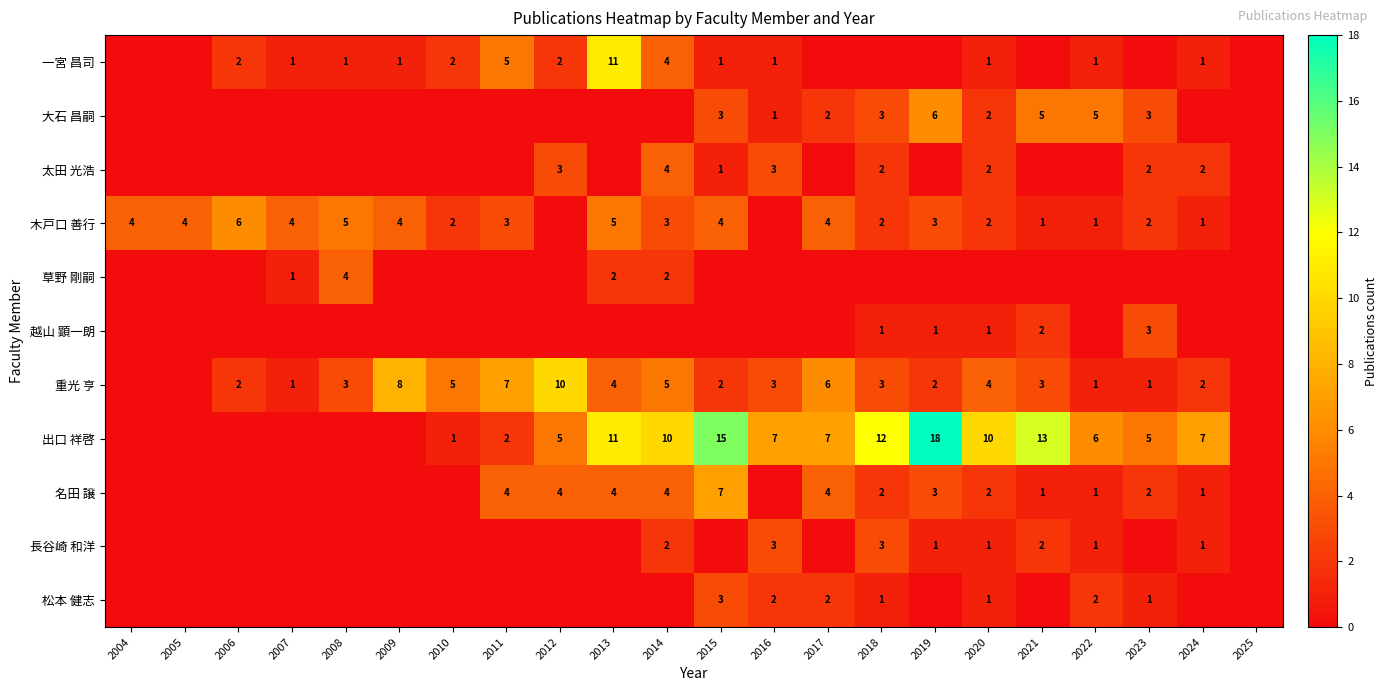

The 名田 譲 series shows 2 at 2020. True or false?

True